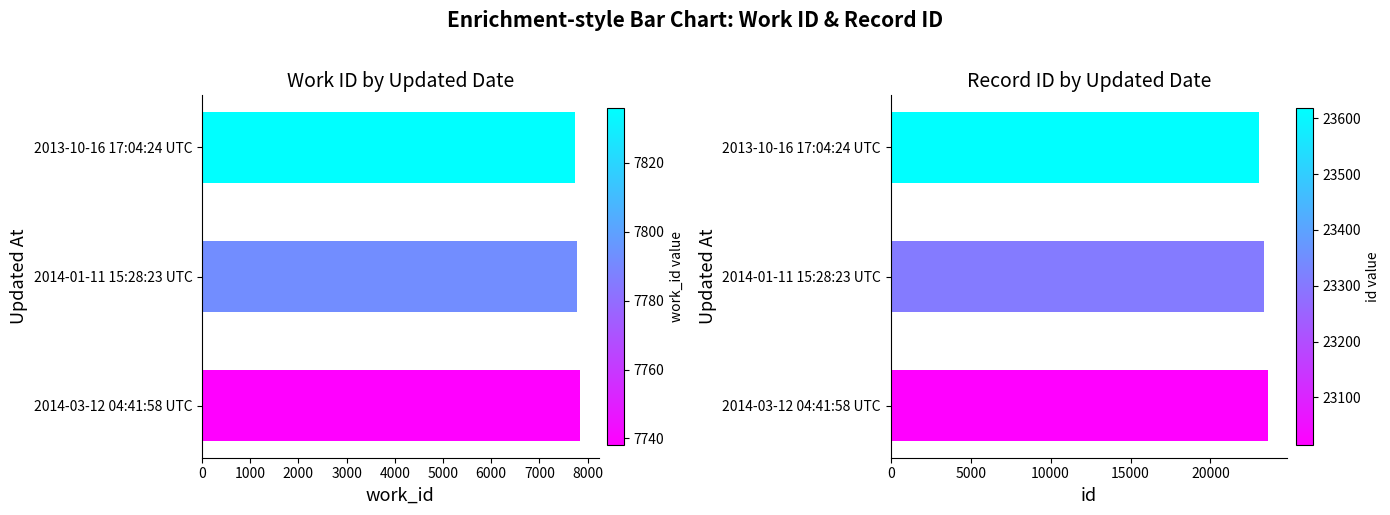

At 2013-10-16 17:04:24 UTC, list the series in order from largest to smallest.

id, work_id